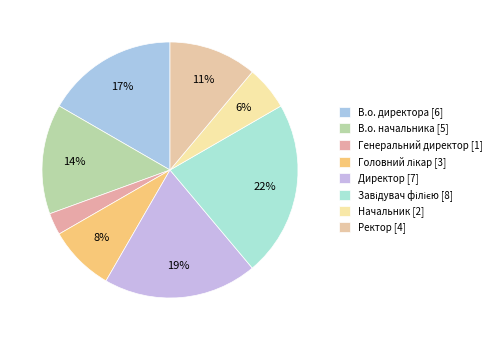

How many segments does this pie chart have?

8